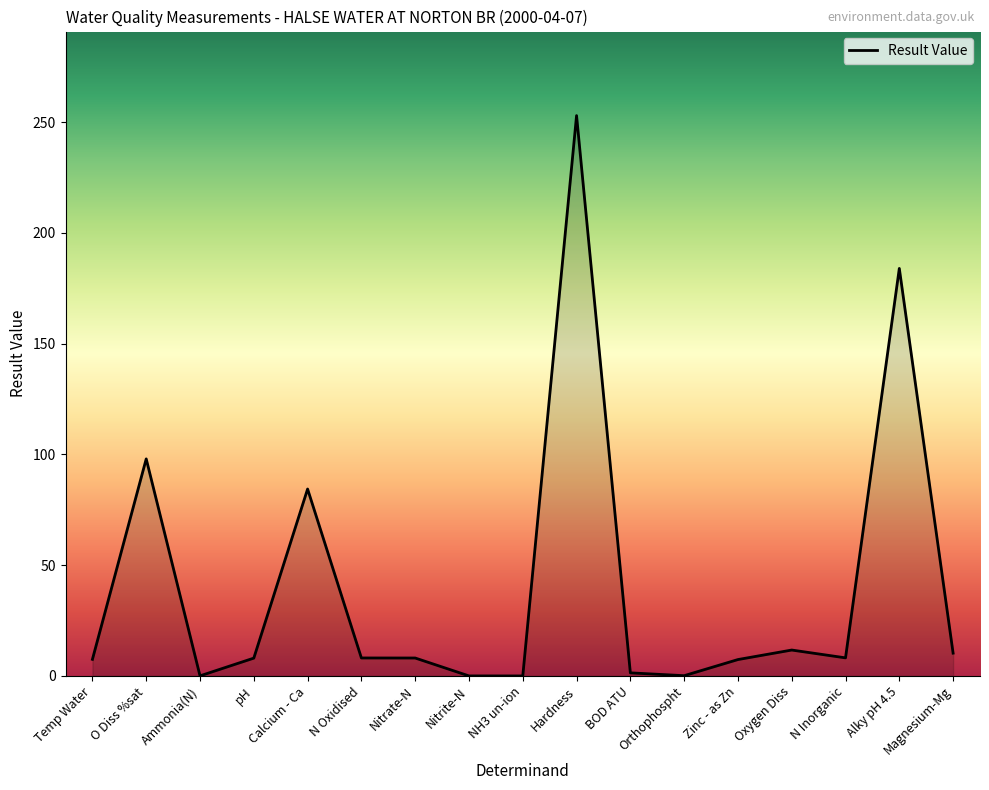

What is the maximum value shown in the chart?

253.0